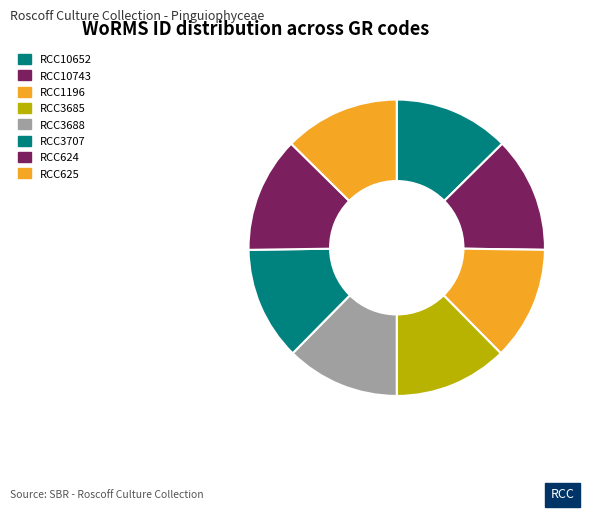

How many segments does this pie chart have?

8